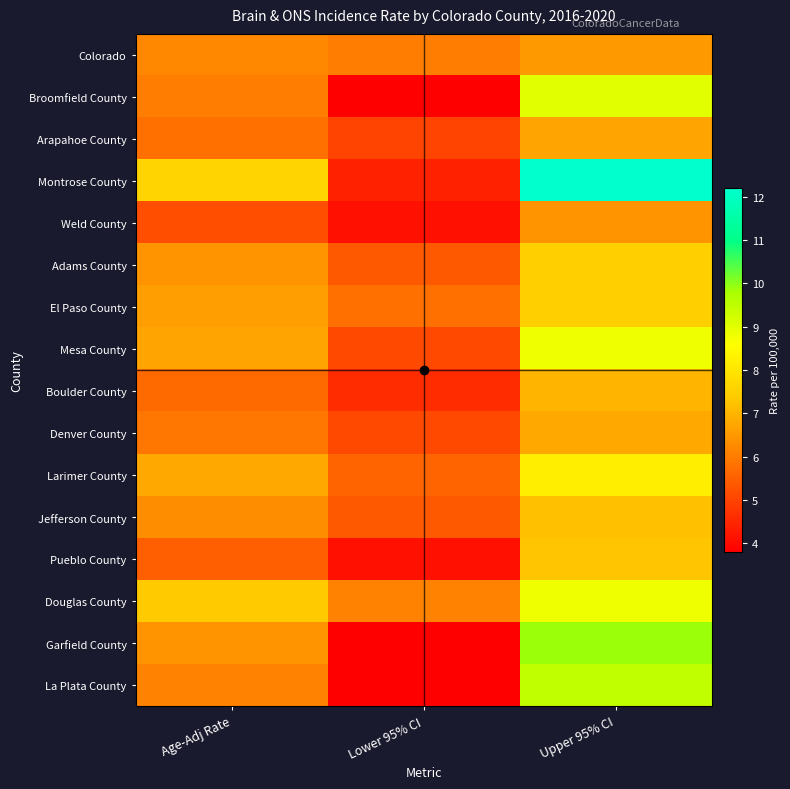

Reading left to right, transcribe all the data shown in this chart.

Colorado: Age-Adj Rate=6.2	Lower 95% CI=6.0	Upper 95% CI=6.5
Broomfield County: Age-Adj Rate=6.0	Lower 95% CI=3.8	Upper 95% CI=9.0
Arapahoe County: Age-Adj Rate=5.8	Lower 95% CI=5.0	Upper 95% CI=6.7
Montrose County: Age-Adj Rate=7.6	Lower 95% CI=4.4	Upper 95% CI=12.2
Weld County: Age-Adj Rate=5.2	Lower 95% CI=4.1	Upper 95% CI=6.4
Adams County: Age-Adj Rate=6.4	Lower 95% CI=5.4	Upper 95% CI=7.5
El Paso County: Age-Adj Rate=6.6	Lower 95% CI=5.8	Upper 95% CI=7.5
Mesa County: Age-Adj Rate=6.7	Lower 95% CI=5.1	Upper 95% CI=8.8
Boulder County: Age-Adj Rate=5.7	Lower 95% CI=4.6	Upper 95% CI=7.0
Denver County: Age-Adj Rate=5.9	Lower 95% CI=5.1	Upper 95% CI=6.8
Larimer County: Age-Adj Rate=6.8	Lower 95% CI=5.6	Upper 95% CI=8.2
Jefferson County: Age-Adj Rate=6.3	Lower 95% CI=5.4	Upper 95% CI=7.2
Pueblo County: Age-Adj Rate=5.5	Lower 95% CI=4.1	Upper 95% CI=7.3
Douglas County: Age-Adj Rate=7.4	Lower 95% CI=6.1	Upper 95% CI=8.8
Garfield County: Age-Adj Rate=6.4	Lower 95% CI=3.8	Upper 95% CI=9.9
La Plata County: Age-Adj Rate=6.1	Lower 95% CI=3.8	Upper 95% CI=9.5